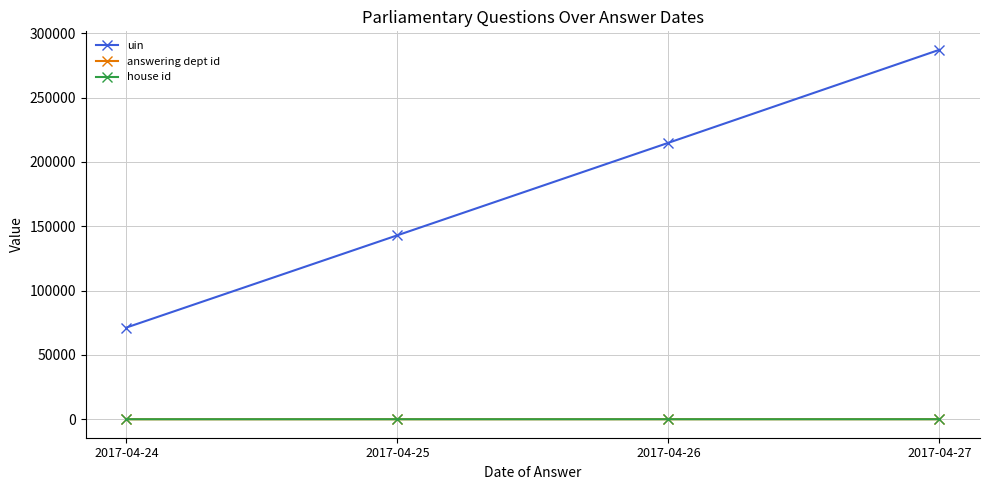

Rank the categories by uin value from lowest to highest.

2017-04-24, 2017-04-25, 2017-04-26, 2017-04-27